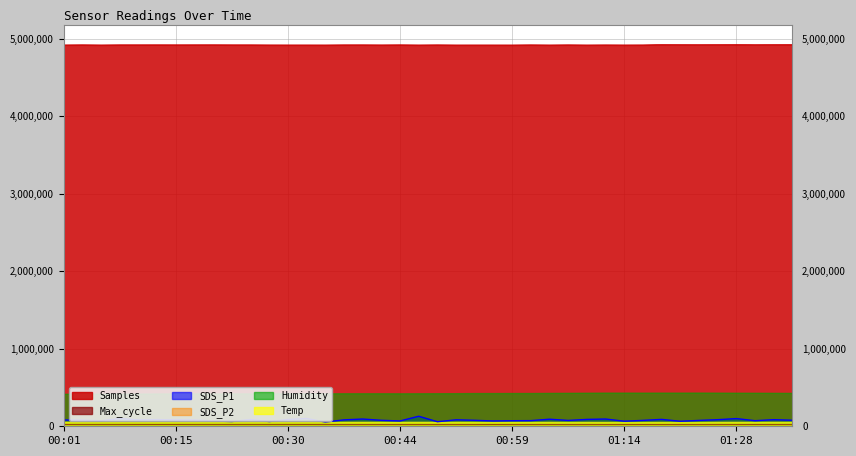

What position from the right is 00:32?

27